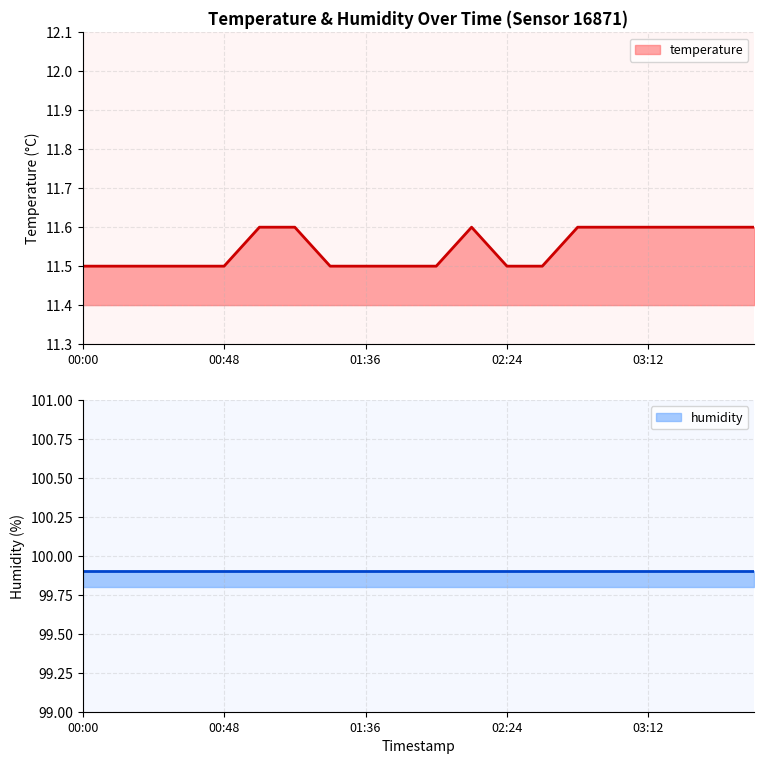

What is the difference between the maximum and minimum values?

0.1